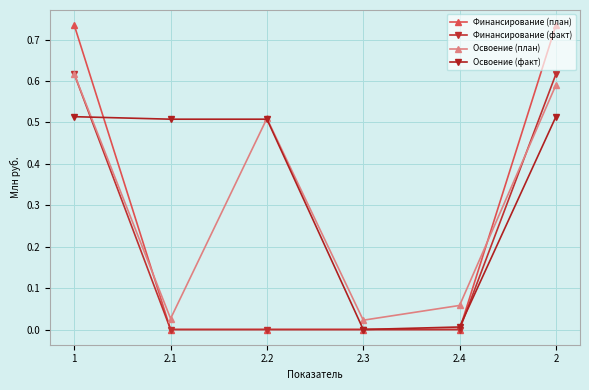

True or false: Освоение (план) has a value of 0.0 at 2.1.

True